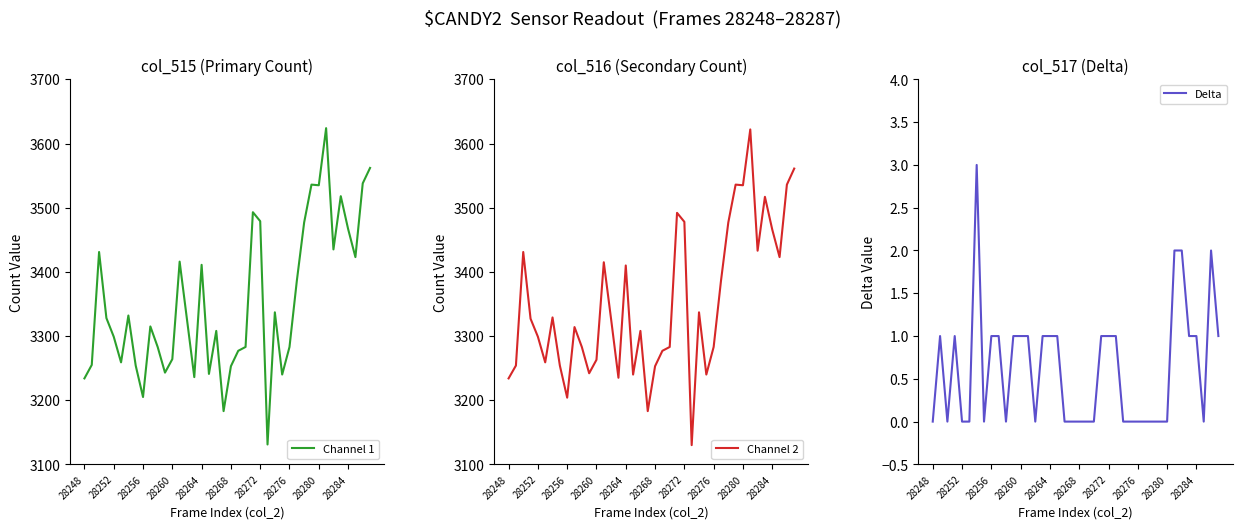

Reading left to right, list all the values displayed in this chart.

Channel 1: 3234	3255	3431	3328	3299	3259	3332	3254	3205	3315	3283	3243	3264	3416	3326	3236	3411	3241	3308	3183	3253	3277	3283	3493	3479	3131	3337	3240	3283	3386	3477	3536	3535	3624	3435	3518	3467	3423	3538	3562
Channel 2: 3234	3254	3431	3327	3299	3259	3329	3254	3204	3314	3283	3242	3263	3415	3326	3235	3410	3240	3308	3183	3253	3277	3283	3492	3478	3130	3337	3240	3283	3386	3477	3536	3535	3622	3433	3517	3466	3423	3536	3561
Delta: 0	1	0	1	0	0	3	0	1	1	0	1	1	1	0	1	1	1	0	0	0	0	0	1	1	1	0	0	0	0	0	0	0	2	2	1	1	0	2	1